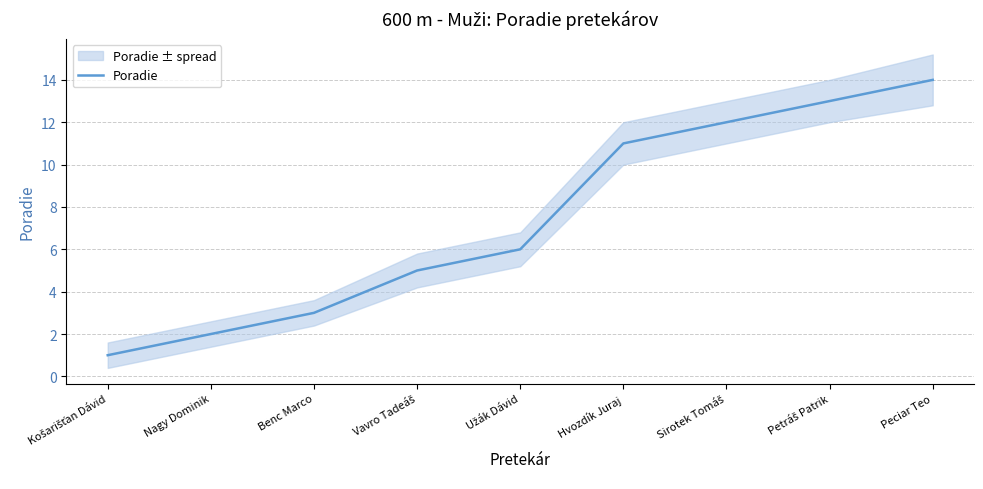

The chart shows a value of 5 at Sirotek Tomáš. True or false?

False